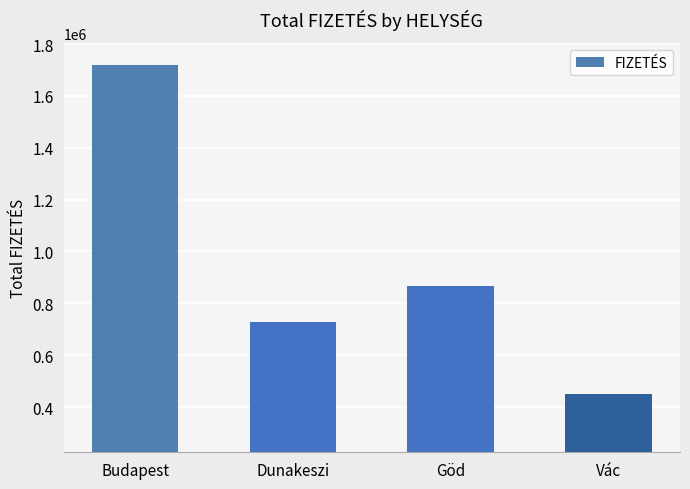

What is the label of the 1st bar from the left?

Budapest